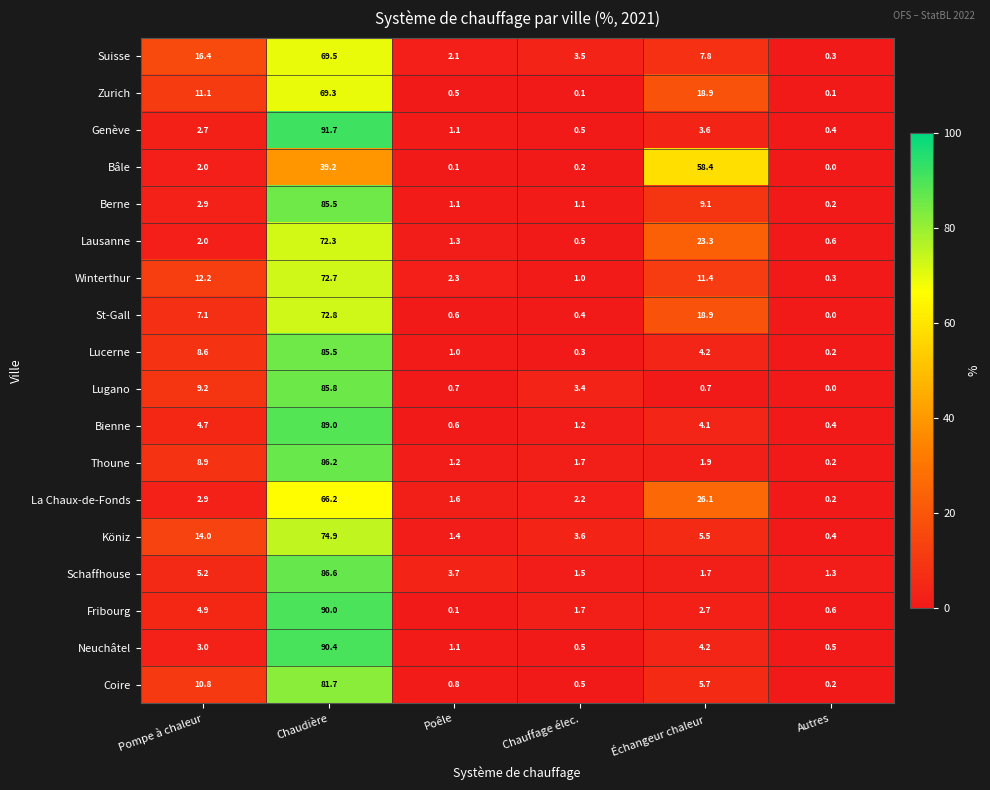

At which label is Lugano closest to 42?

Pompe à chaleur